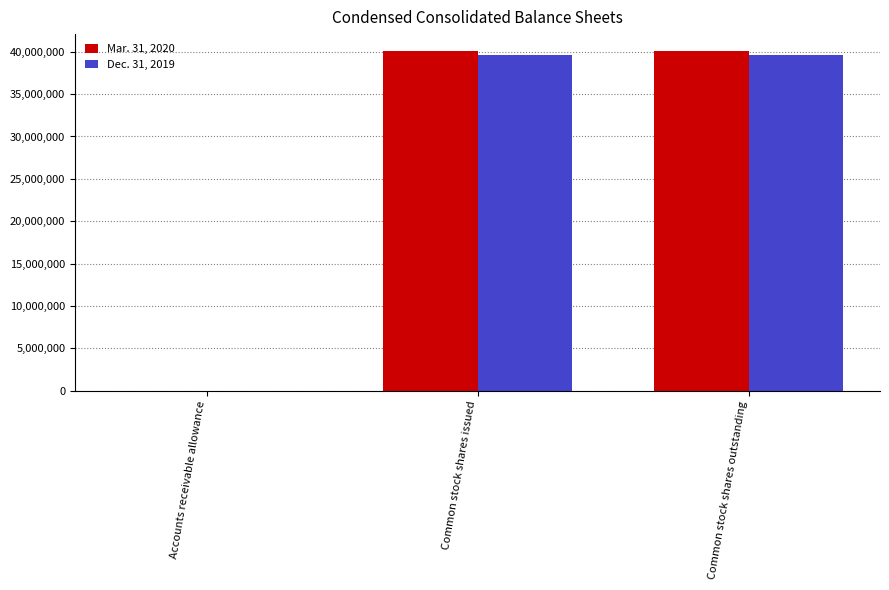

Are the bars horizontal?

No